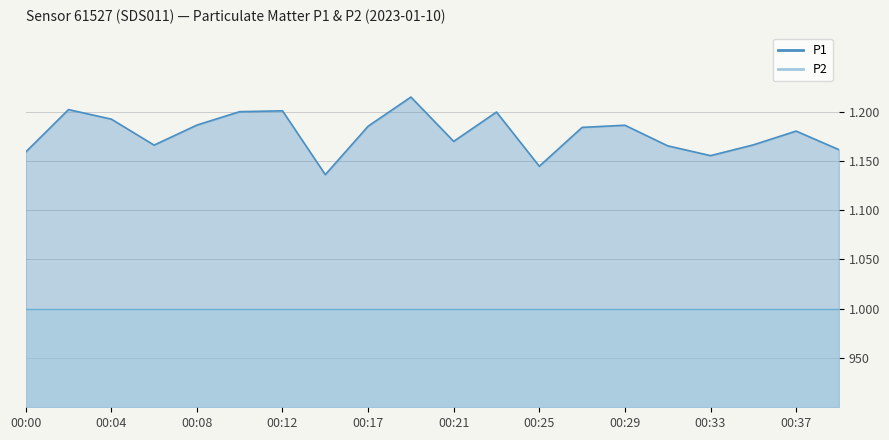

Reading left to right, what are all the values shown in this chart?

1158.9	1202.0	1192.3	1166.0	1186.3	1199.9	1200.8	1136.0	1185.1	1214.7	1169.8	1199.5	1144.5	1183.9	1186.1	1165.2	1155.3	1166.2	1180.2	1161.3